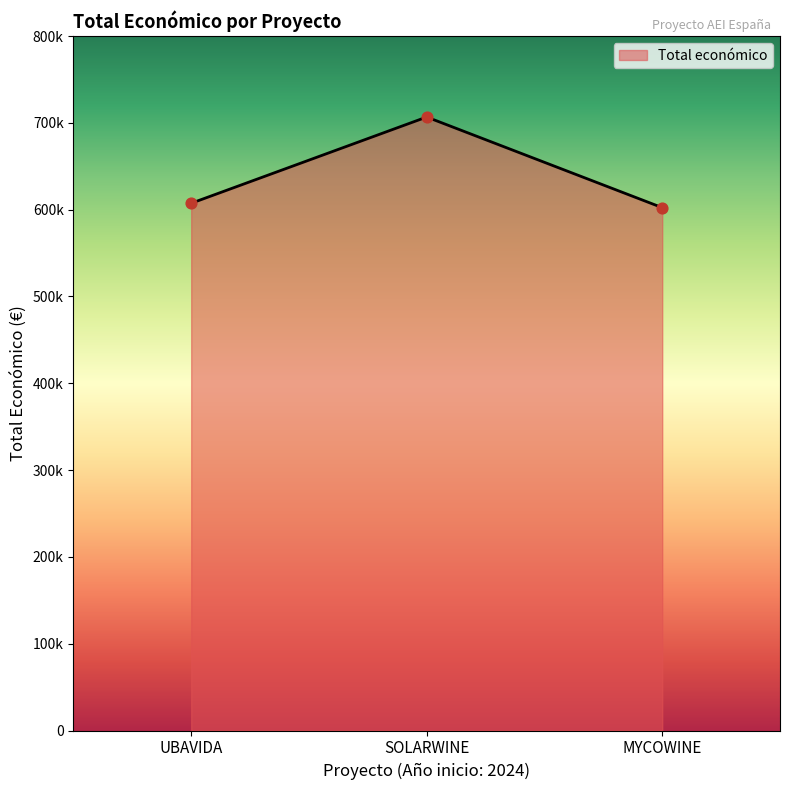

Which has a higher value, SOLARWINE or UBAVIDA?

SOLARWINE